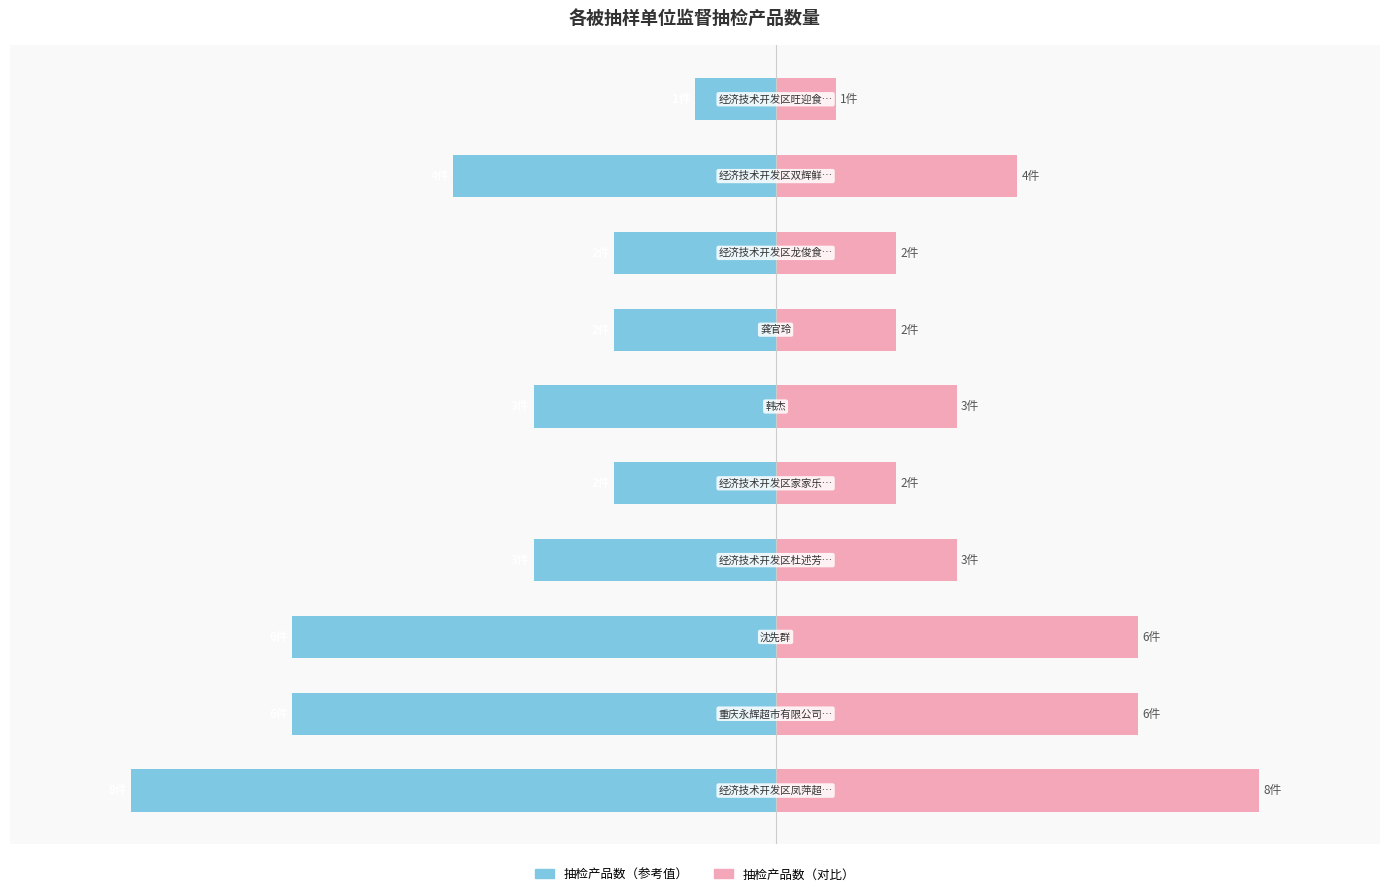

The 被抽样单位（右） series shows 8.8 at 5. True or false?

False